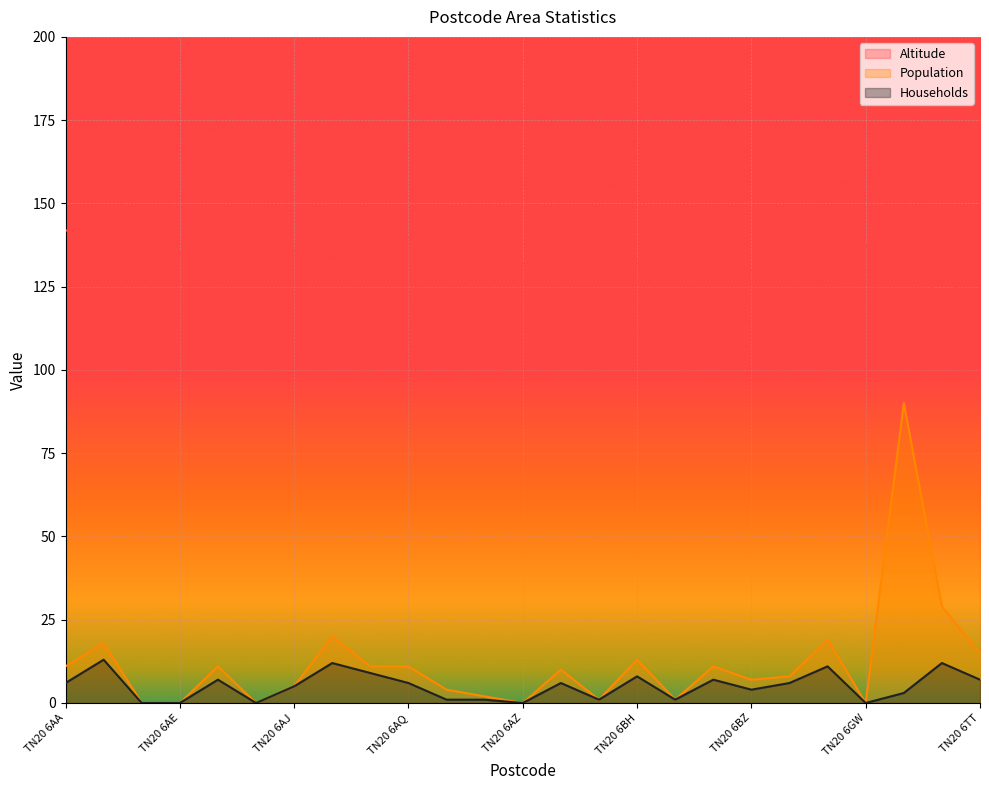

True or false: Population and Households intersect in this chart.

False